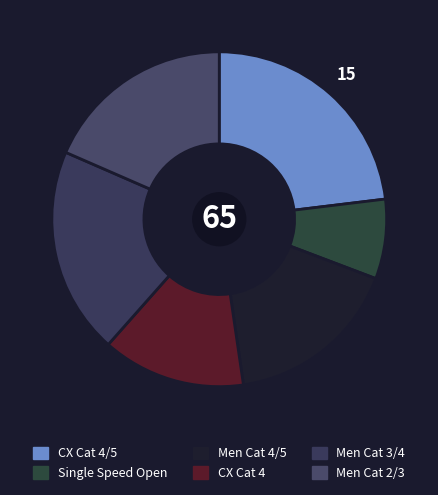

To the nearest percent, what is the combined percentage of Men Cat 2/3 and CX Cat 4?

32%